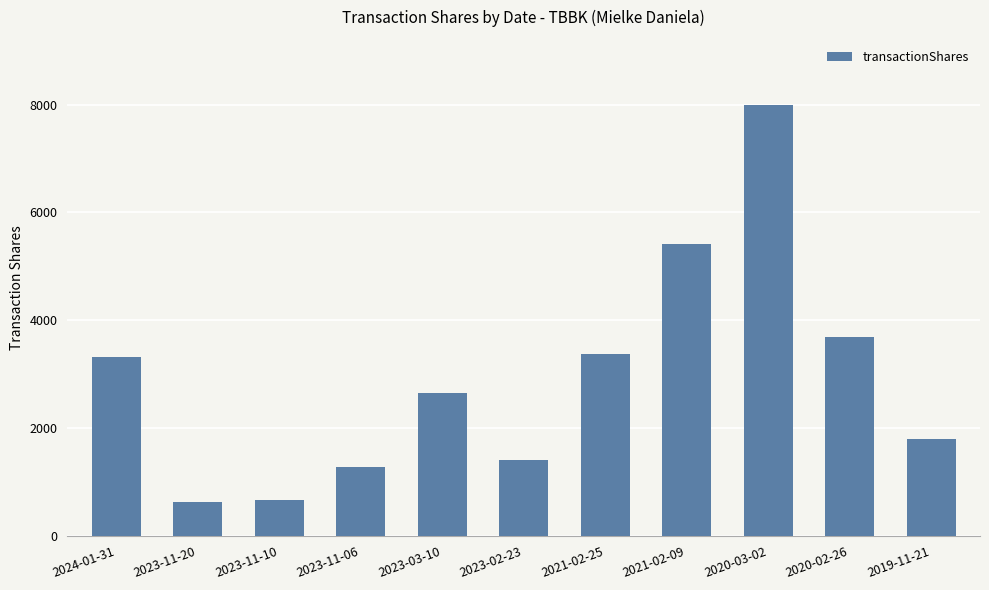

What is the smallest value displayed?

620